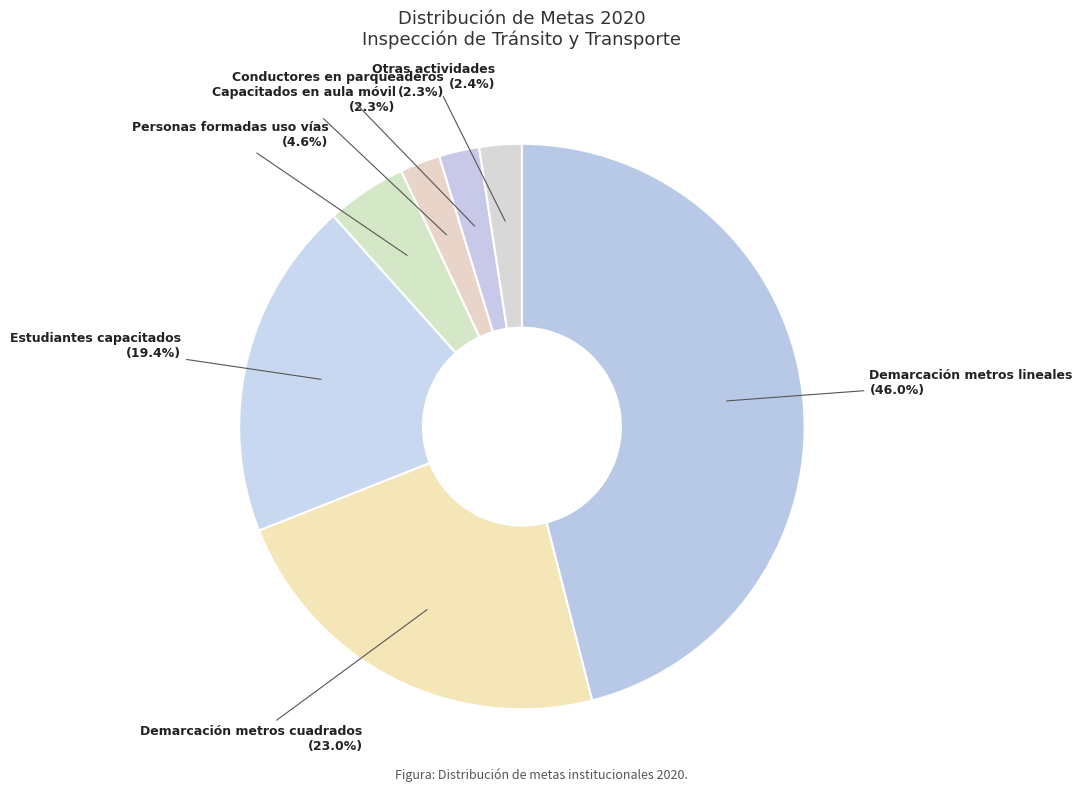

Between Demarcación metros lineales (46.0%) and Estudiantes capacitados (19.4%), which is larger?

Demarcación metros lineales (46.0%)